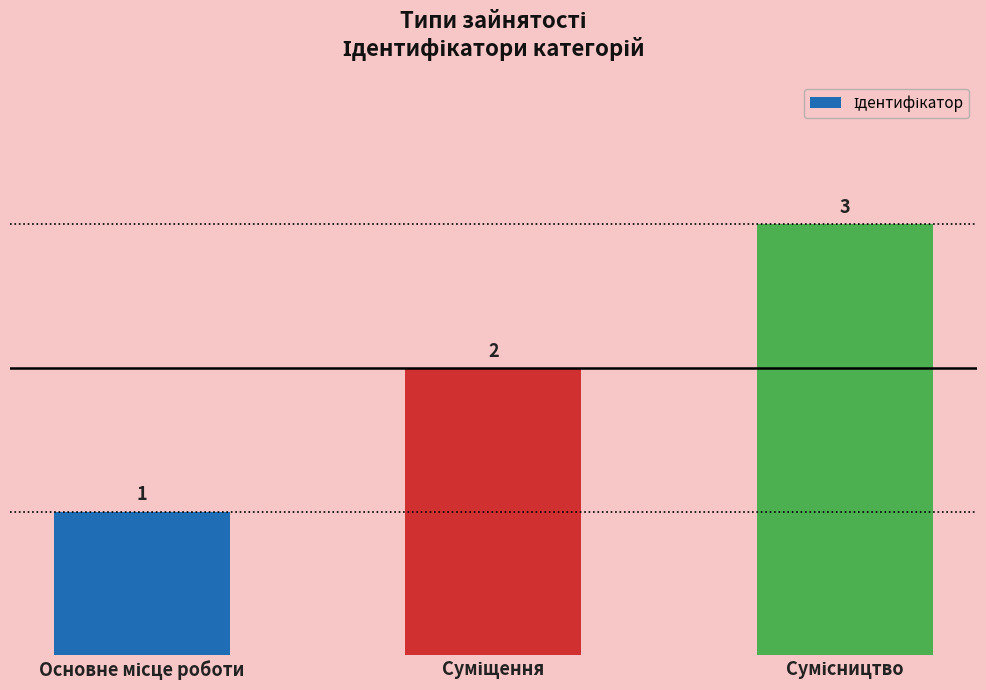

What is the smallest value displayed?

1